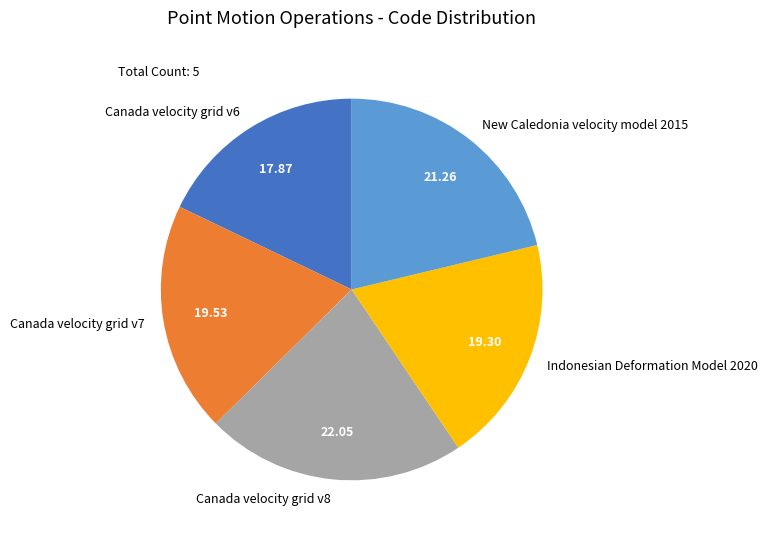

Do New Caledonia velocity model 2015 and Indonesian Deformation Model 2020 together represent more than half of the pie?

No